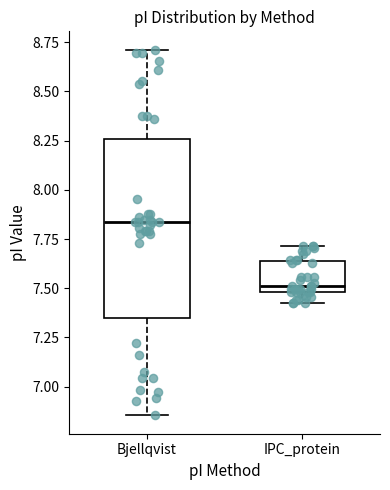

Where does the upper whisker of the box for IPC_protein end on the y-axis? The values are not printed on the chart, so give them approximately, as read against the axis.

7.70